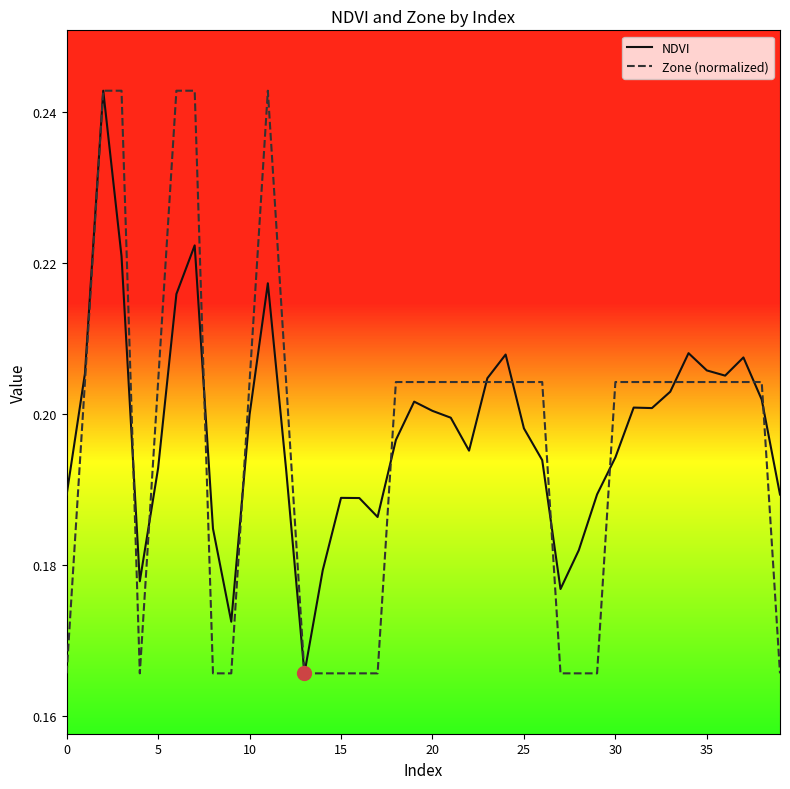

What is the value of the Zone (normalized) point at the 18th from the left?

0.2